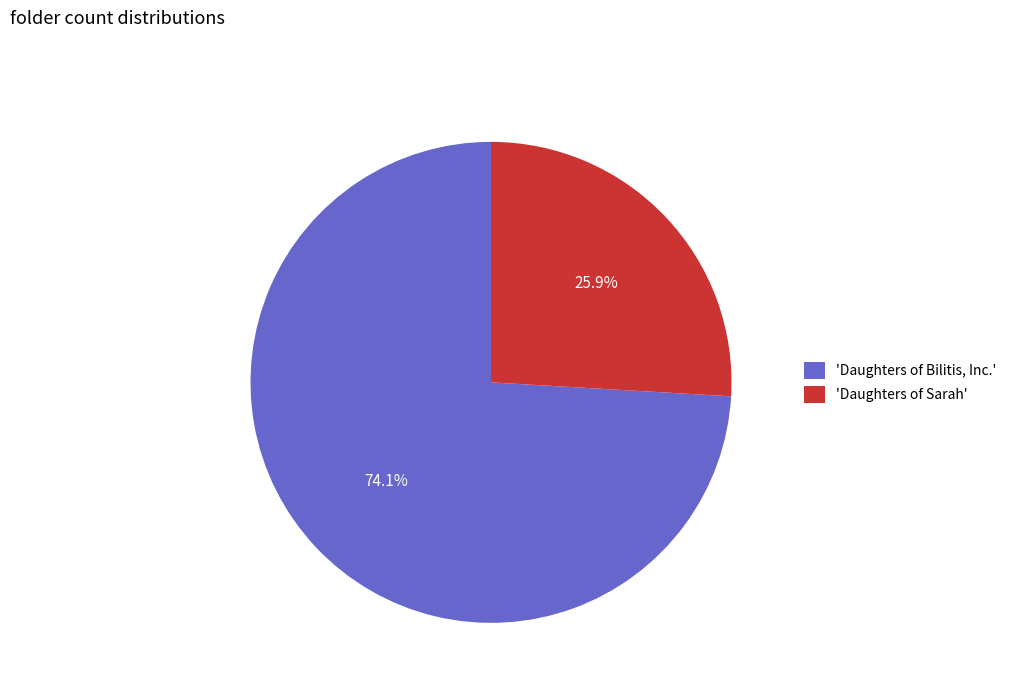

Combined, do 'Daughters of Bilitis, Inc.' and 'Daughters of Sarah' account for over 50%?

Yes